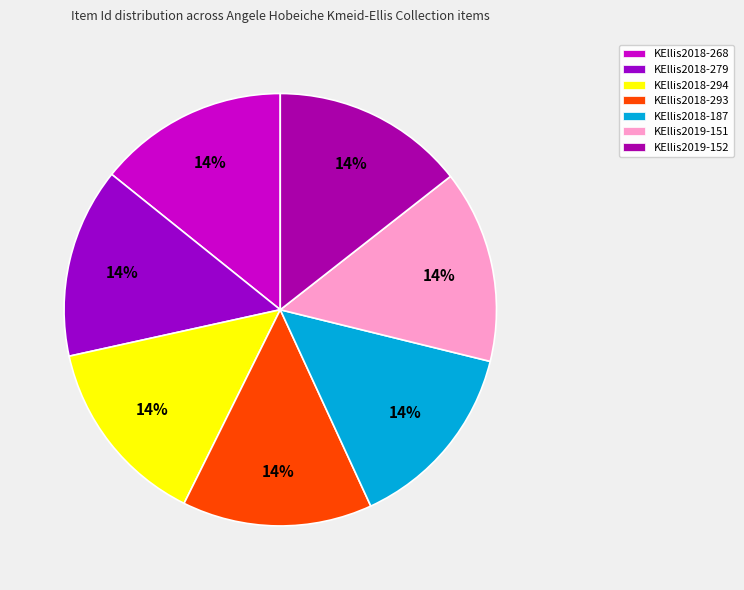

Count the number of slices in the pie.

7